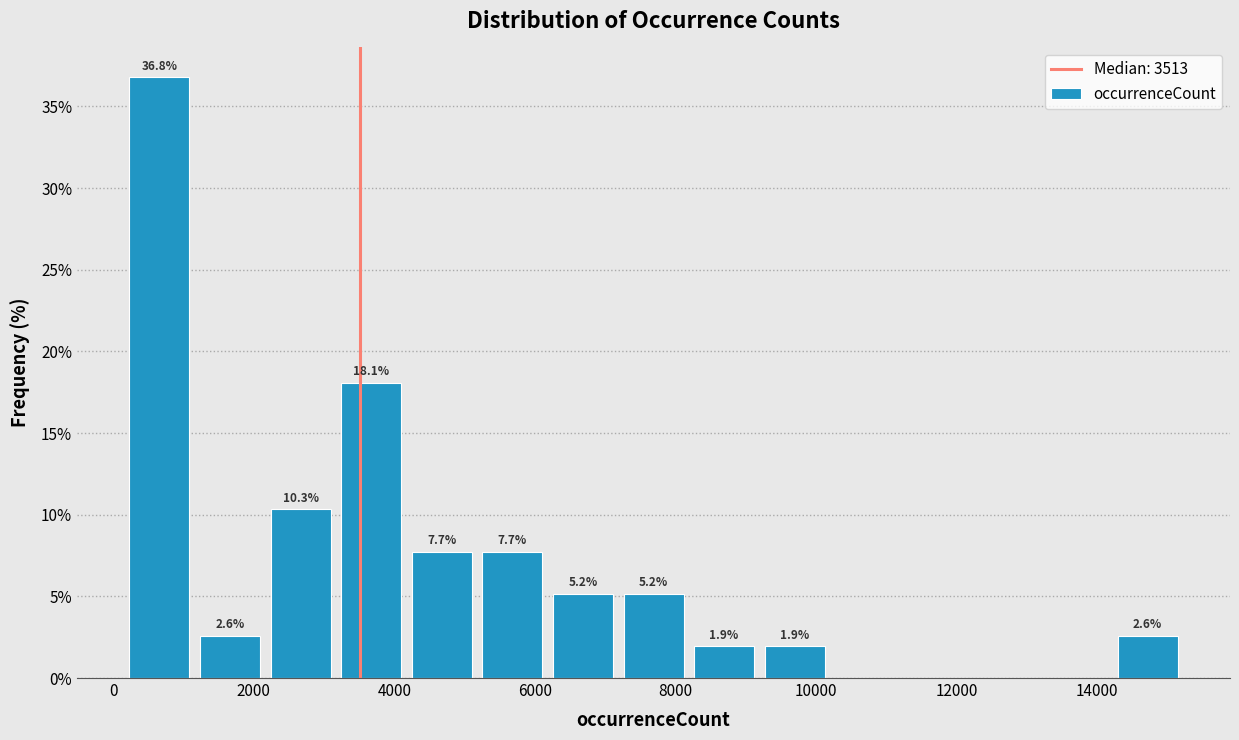

Which range on the x-axis has the tallest bar?

200 to 1200